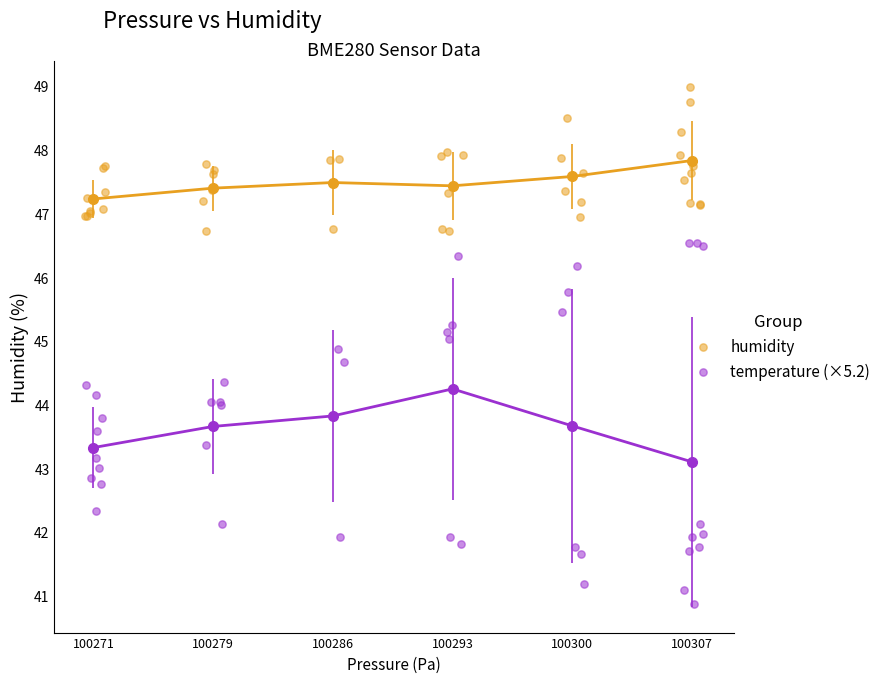

Which series has the largest Y range (max minus min)?

temperature (×5.2)